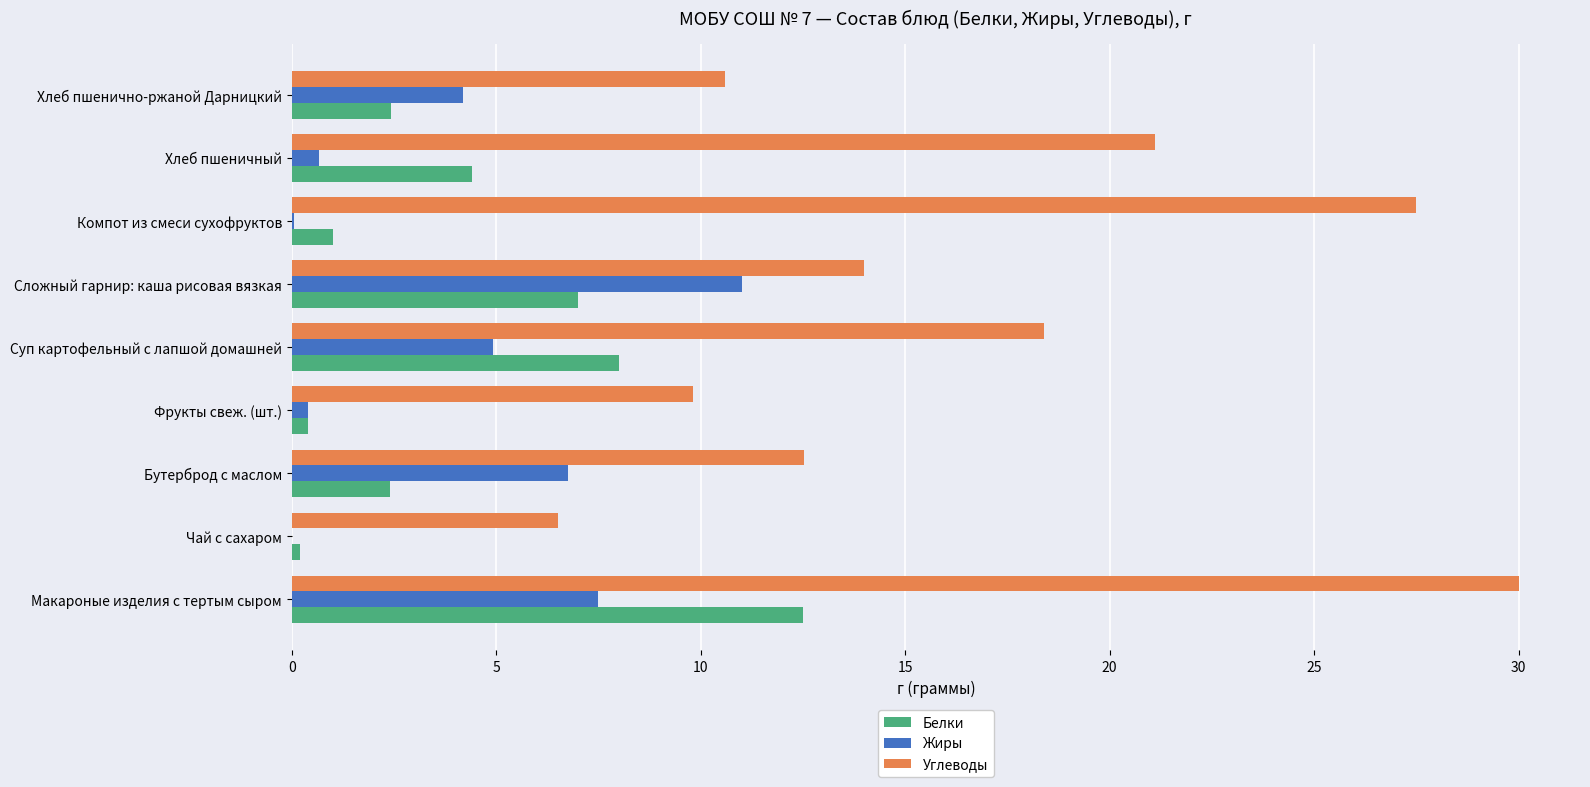

Which series has the largest total across all categories?

Углеводы